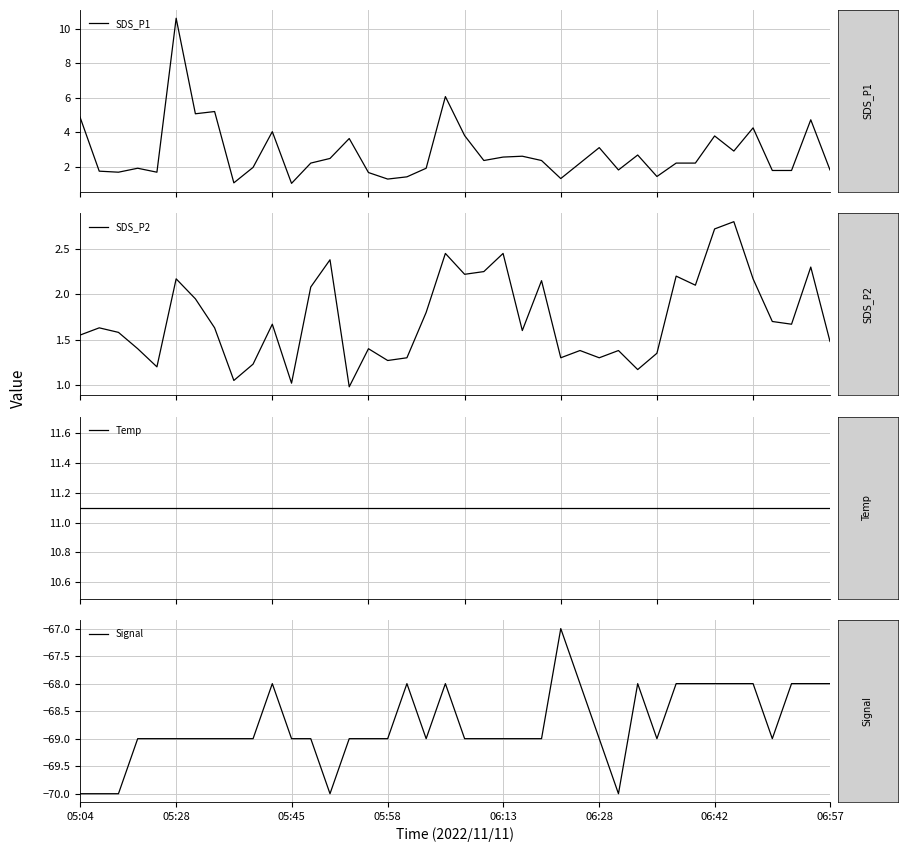

How many data points does each series have?

40